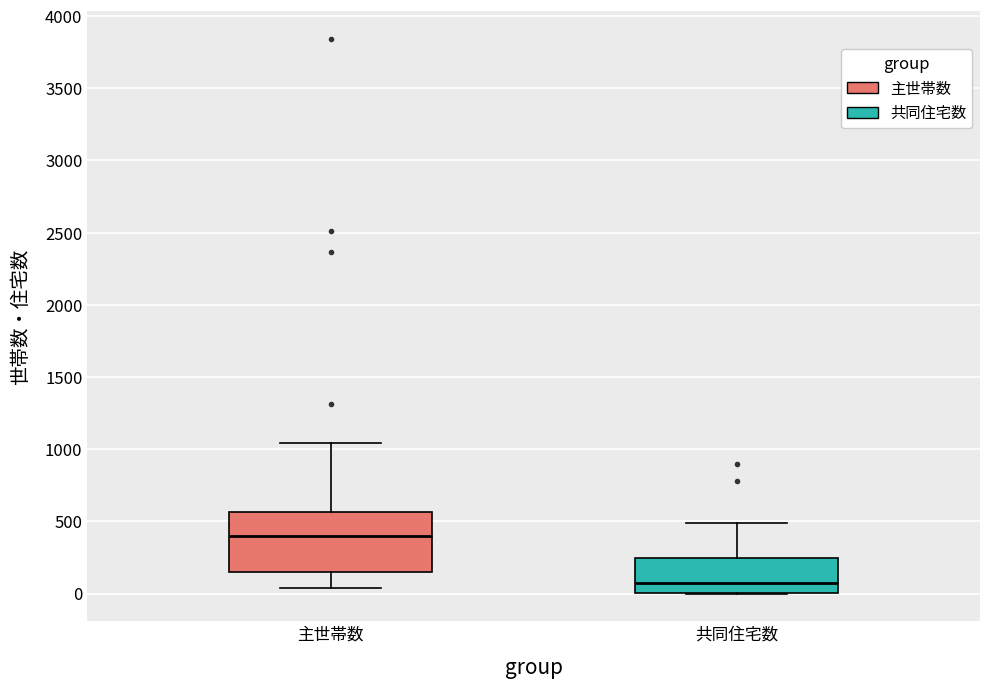

Where is the upper edge of the box for 共同住宅数 on the y-axis? The values are not printed on the chart, so give them approximately, as read against the axis.

250